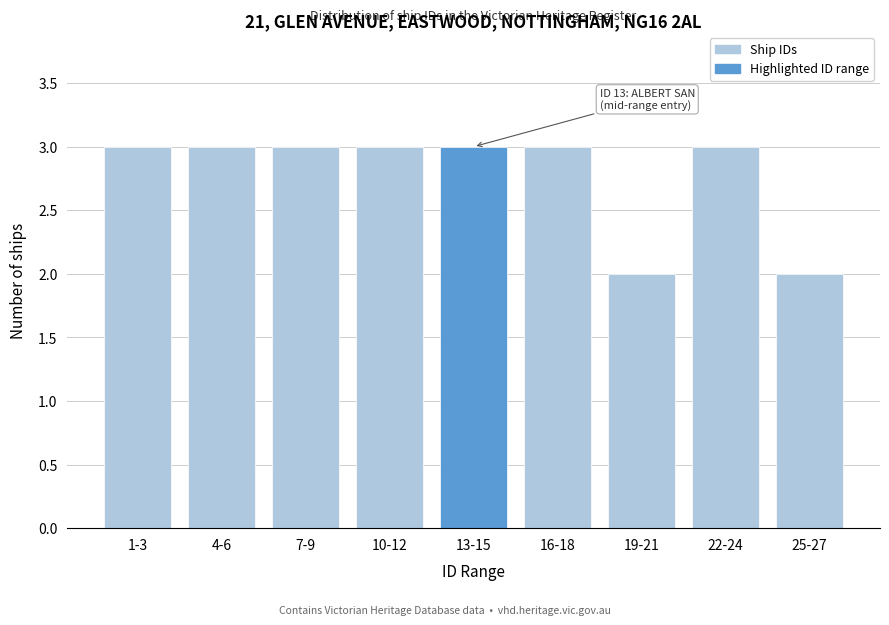

Reading left to right, extract all data points from this chart.

3	3	3	3	3	3	2	3	2